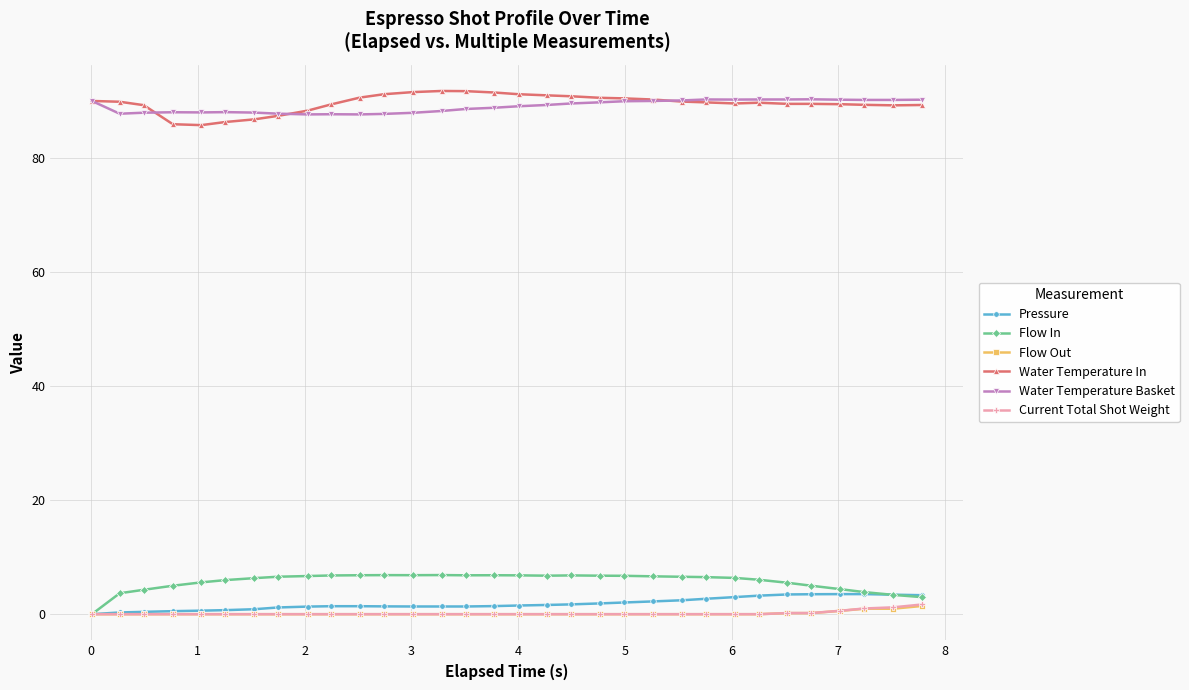

What is the value of the Water Temperature Basket point at the 2nd from the left?

87.8